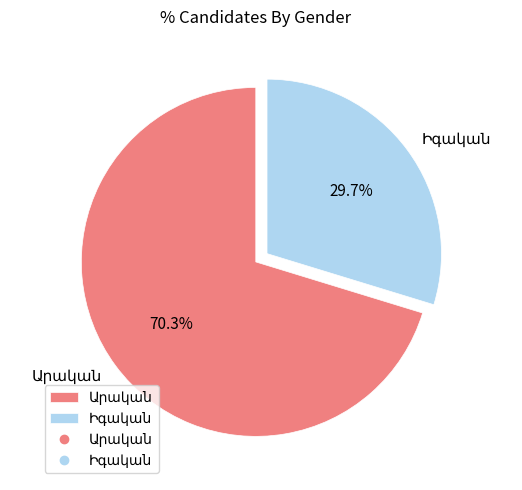

Is there a majority slice in this chart?

Yes